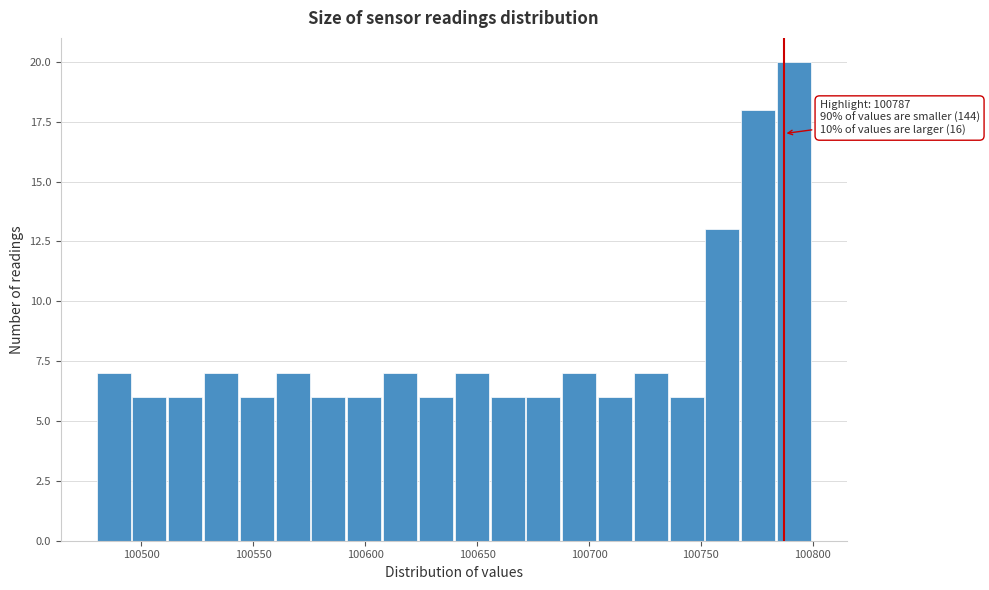

Around what value on the x-axis is the tallest bar? Give the approximate position of its centre, as read against the axis.

100790